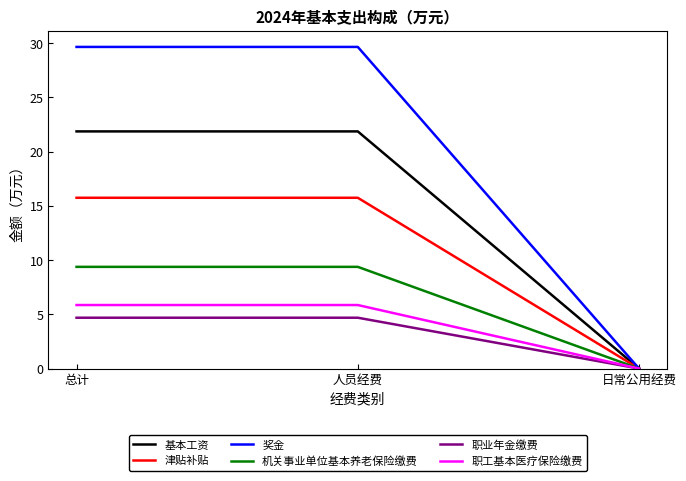

What position from the right is 总计?

3